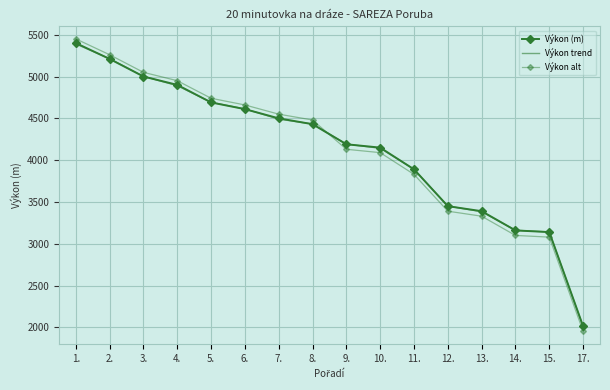

Is this an area chart (filled region under the line)?

No